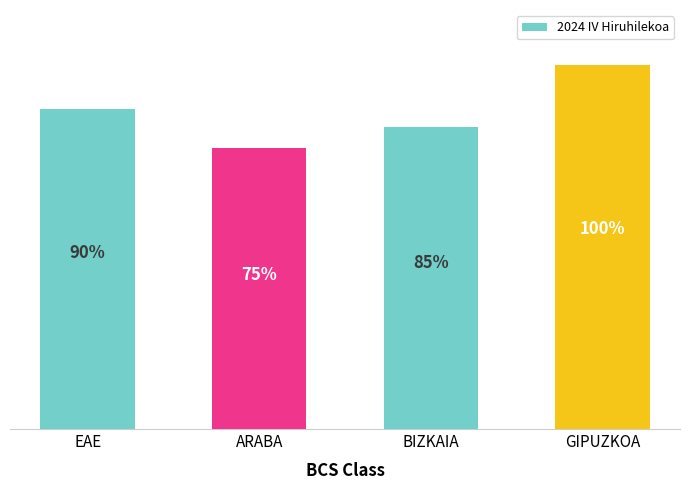

Rank the categories by value from lowest to highest.

ARABA, BIZKAIA, EAE, GIPUZKOA